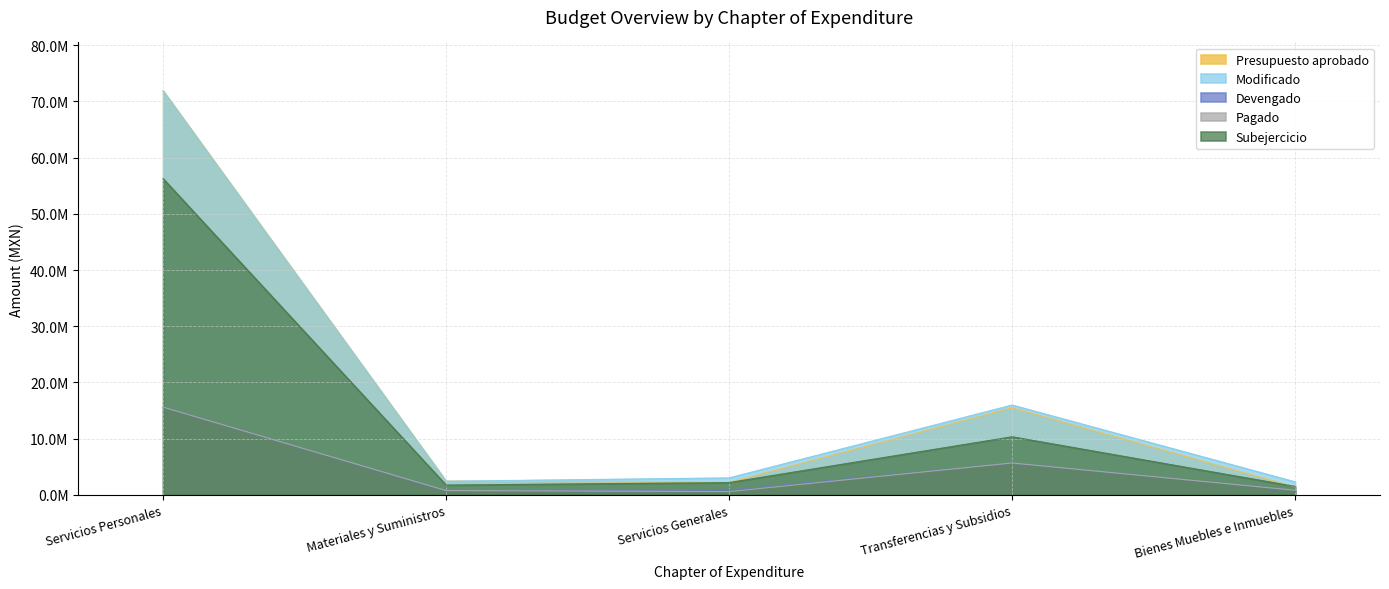

What is the label of the 2nd point from the right?

Transferencias y Subsidios